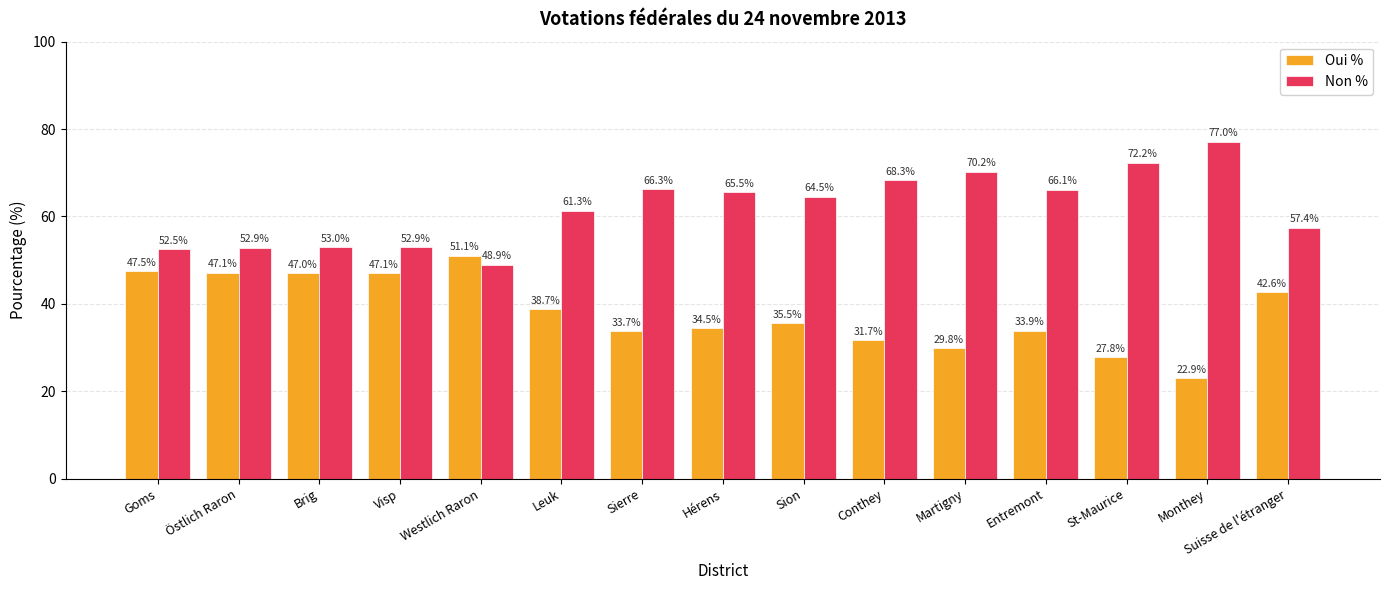

Rank the series by their maximum value, from highest to lowest.

Non %, Oui %